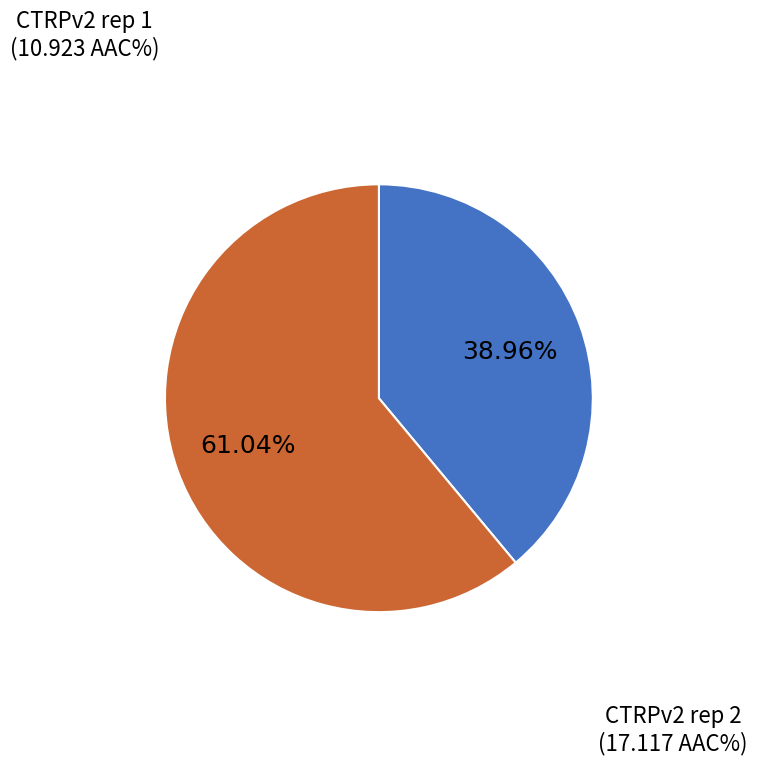

Is there a majority slice in this chart?

Yes